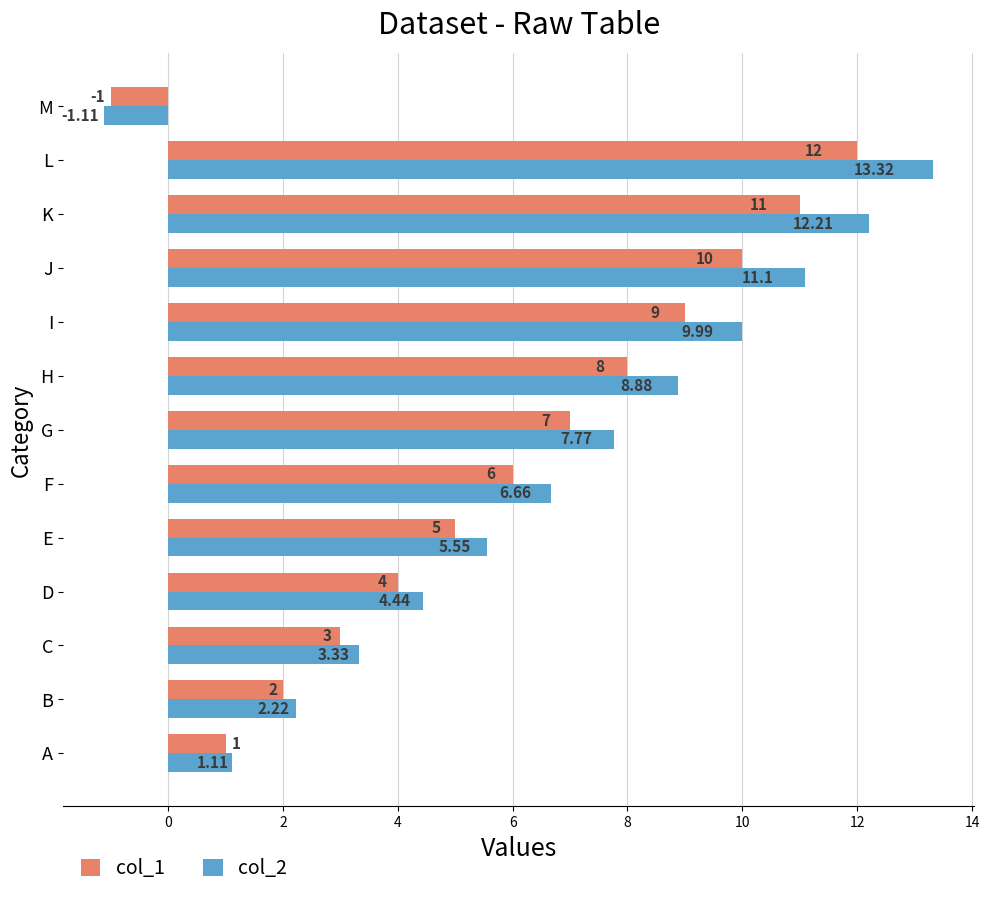

Which series has the largest total across all categories?

col_2